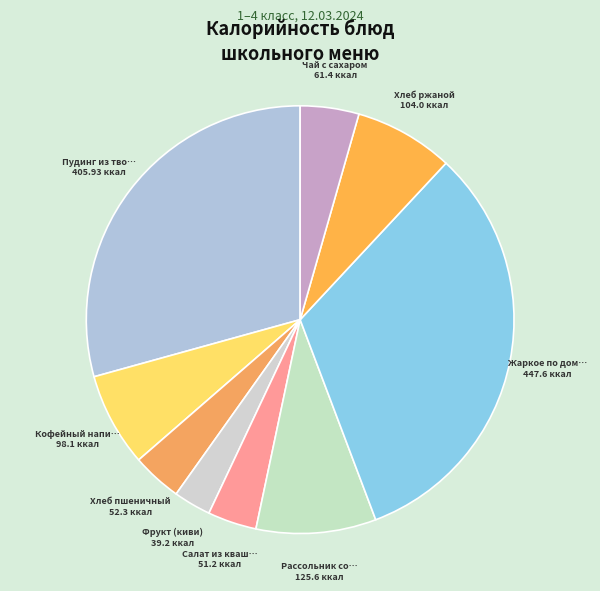

Count the number of slices in the pie.

9